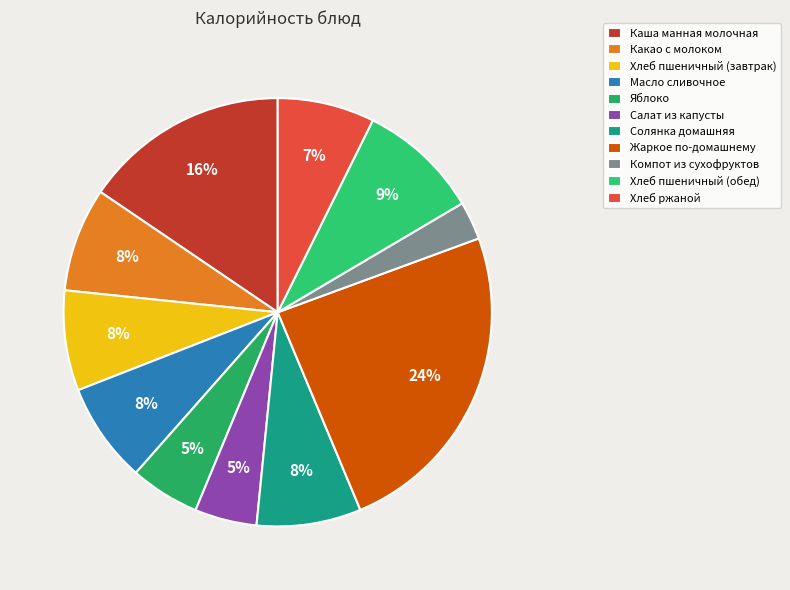

To the nearest percent, what percentage of the pie is Яблоко?

5%